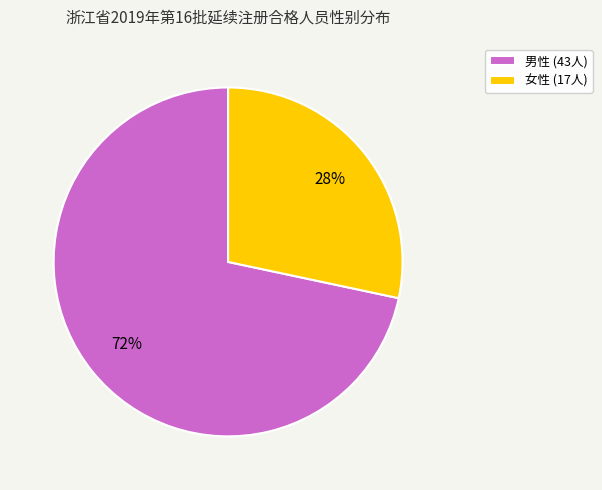

Which slice is the smallest?

女性 (17人)